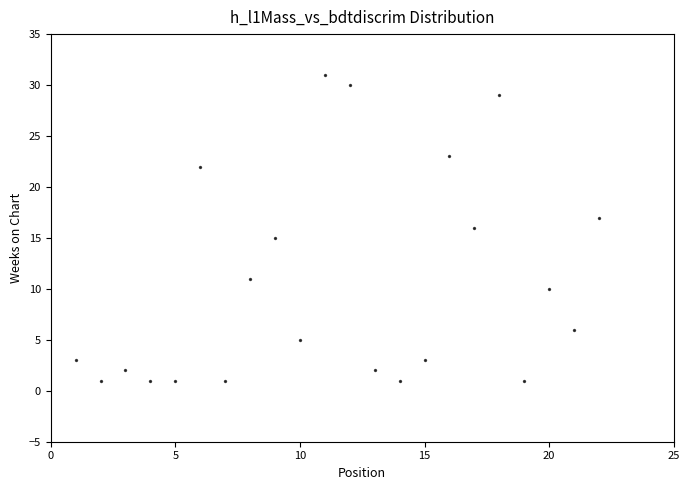

What is the range of X values (max minus min)?

21